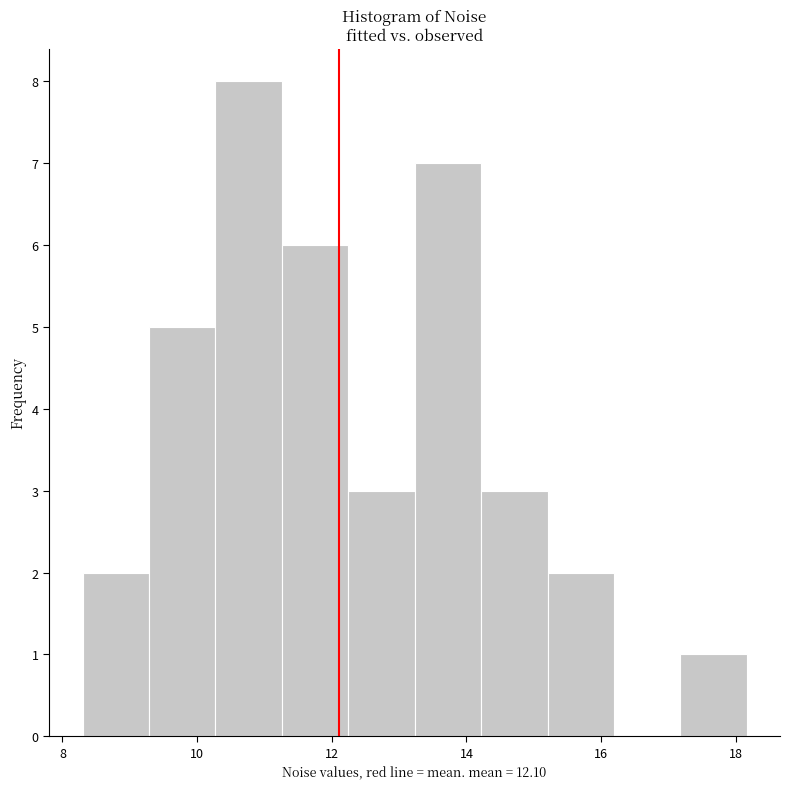

What is the height of the bar covering 15.2 to 16.2 on the x-axis? Neither the bar edges nor the heights are printed on the chart, so give them approximately, as read against the axes.

2